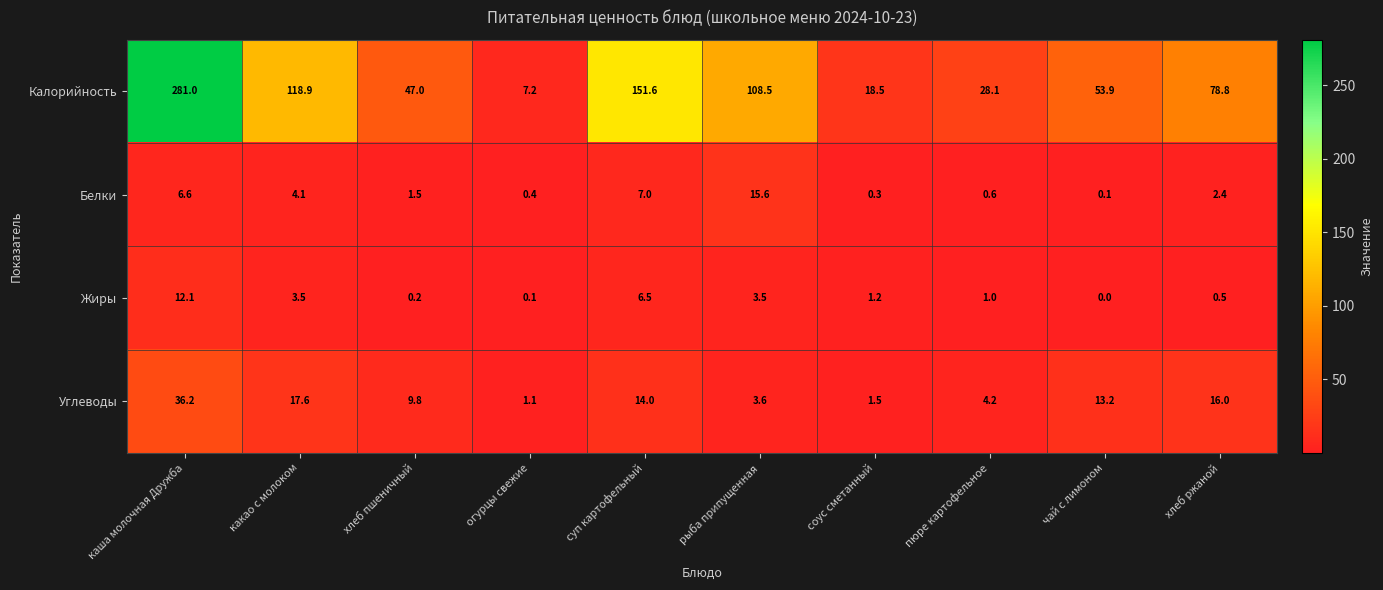

At how many categories does at least one series exceed 84?

4